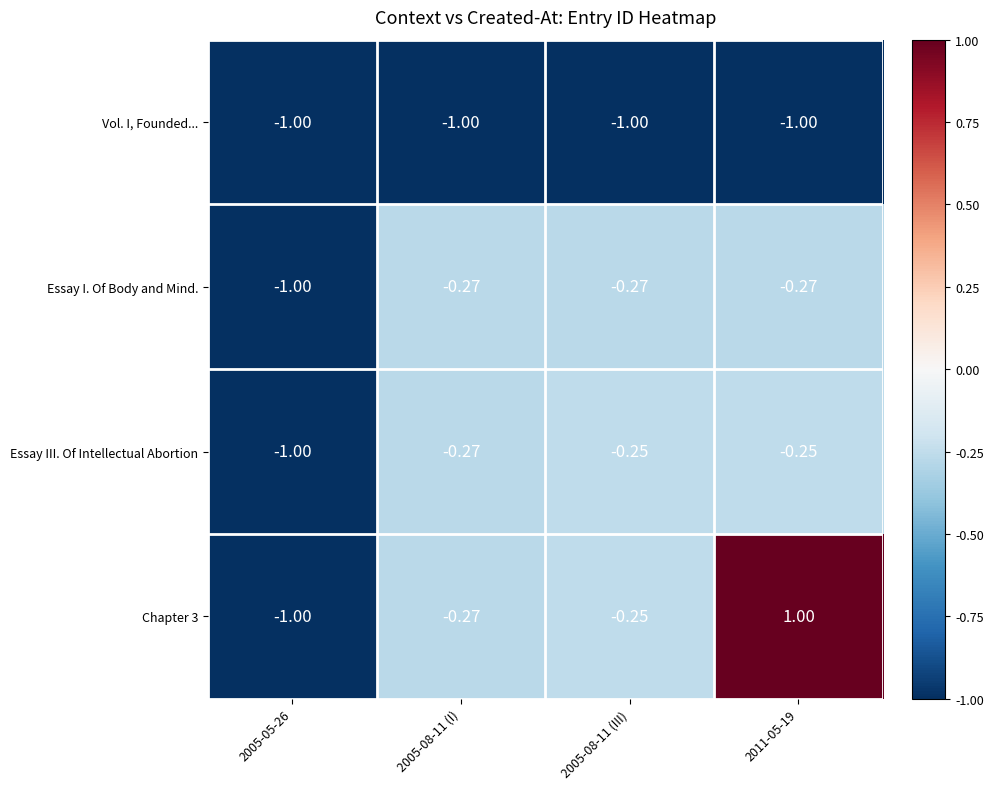

Is the value of Essay I. Of Body and Mind. at 2005-08-11 (III) greater than the value of Vol. I, Founded... at 2005-05-26?

Yes